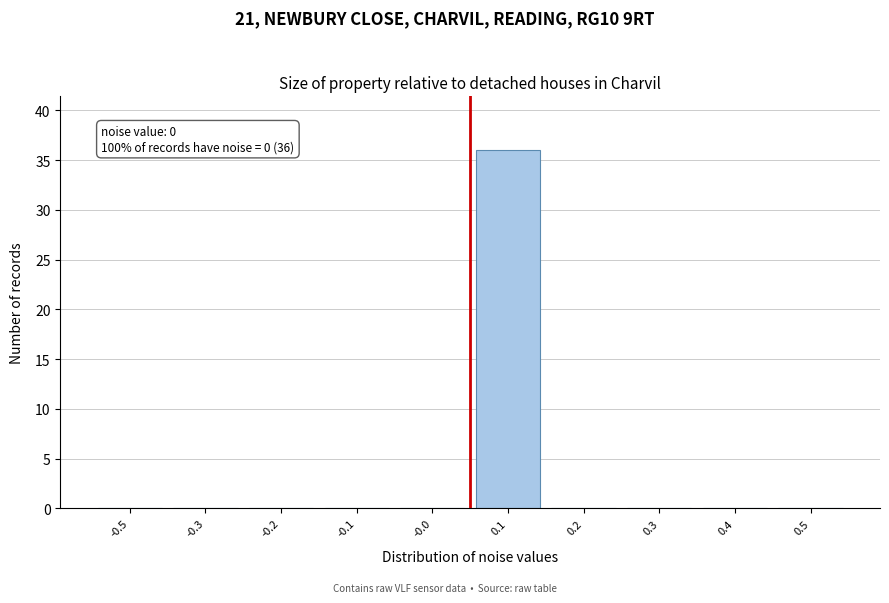

Reading left to right, what are all the values shown in this chart?

-0.5=0	-0.3=0	-0.2=0	-0.1=0	-0.0=0	0.1=36	0.2=0	0.3=0	0.4=0	0.5=0